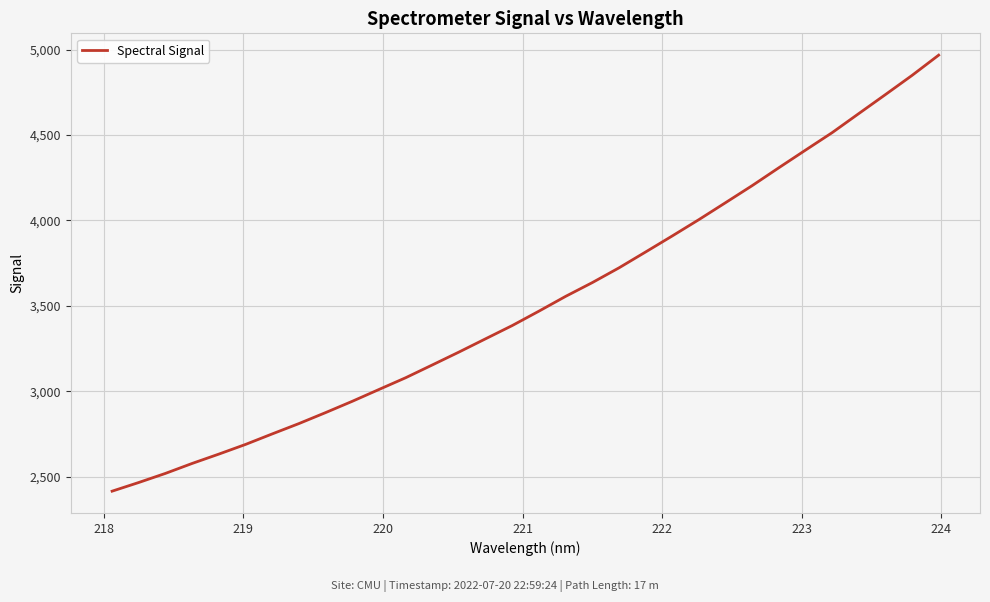

What is the smallest value displayed?

2414.9